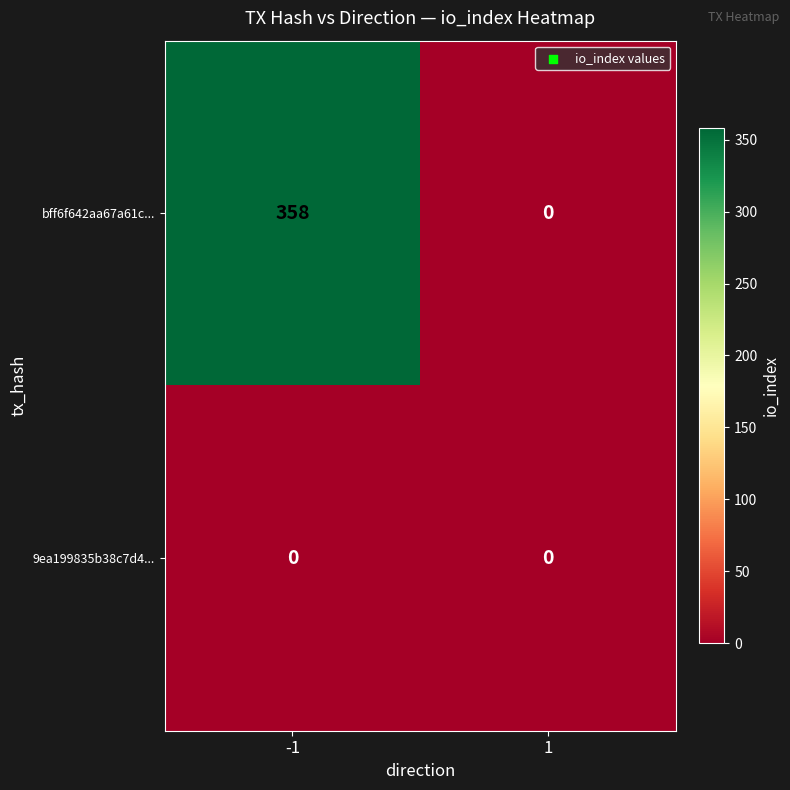

Which series has the largest range (max minus min)?

bff6f642aa67a61c...